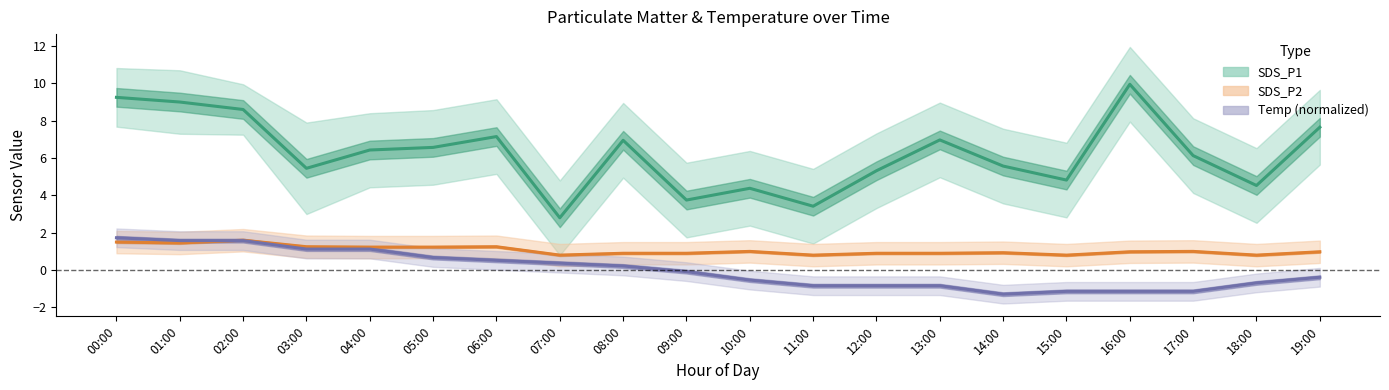

Which series has the largest total across all categories?

SDS_P1